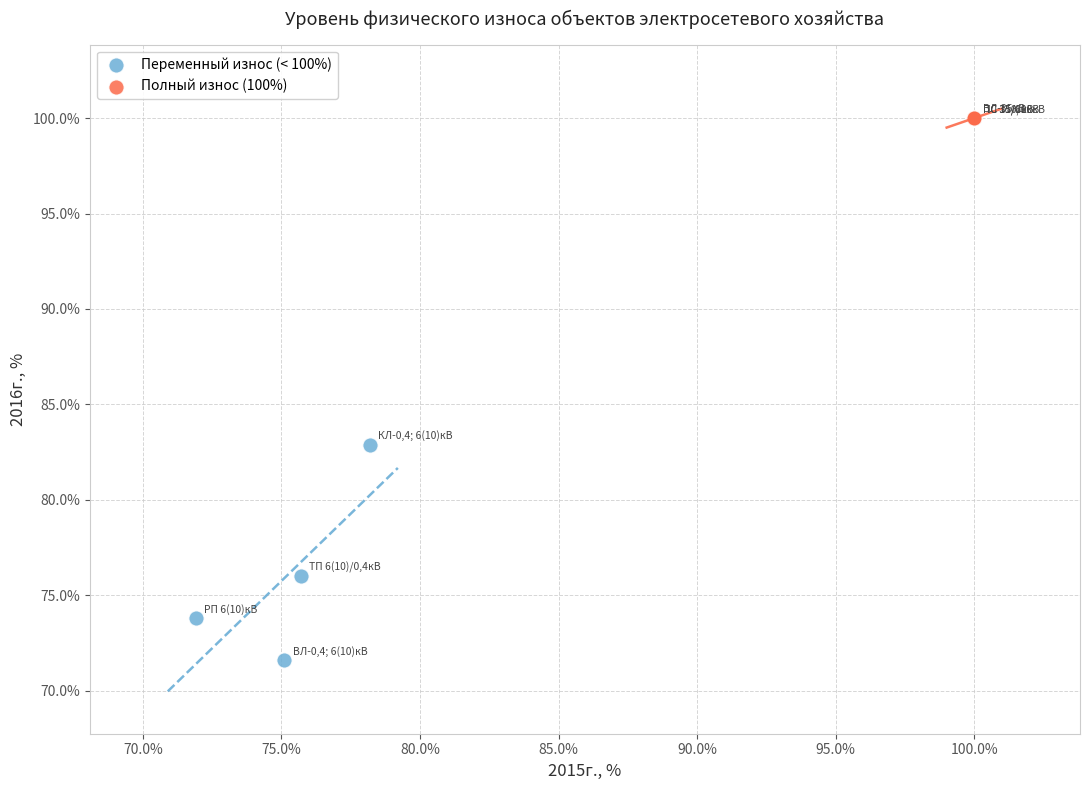

What are all the series names shown in the legend?

Переменный износ (< 100%), Полный износ (100%)